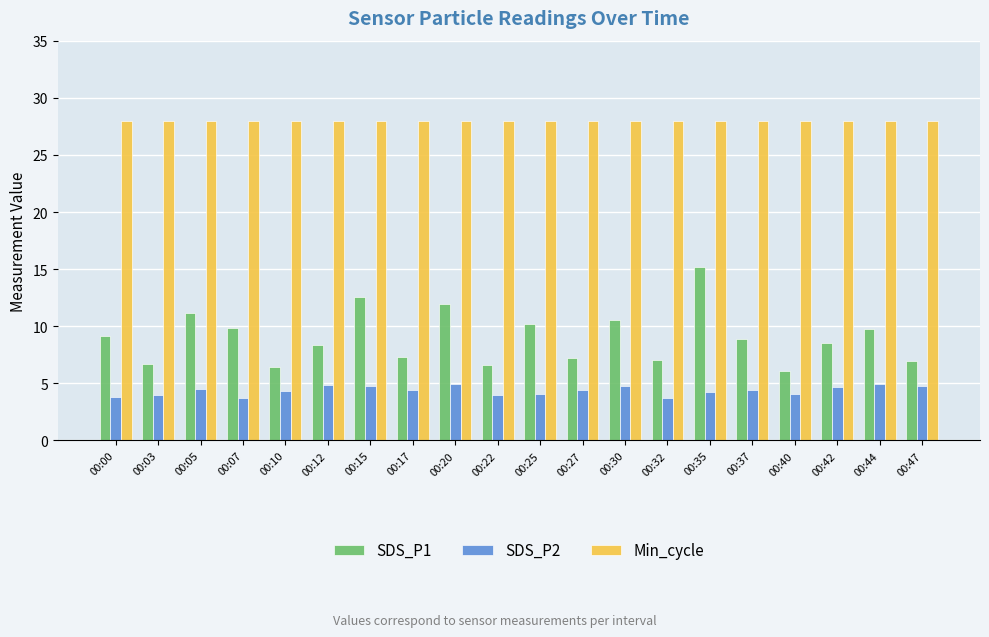

What is the smallest value displayed?

3.7